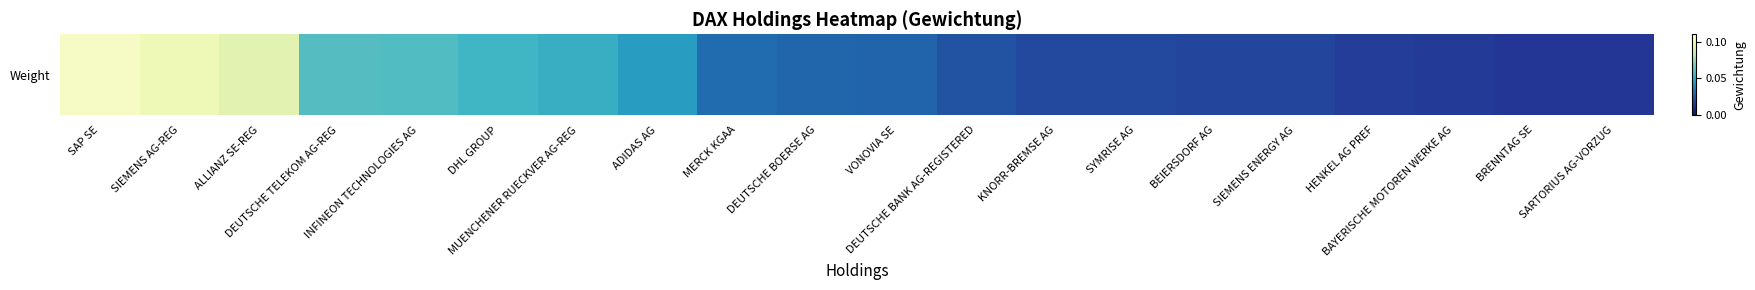

List the labels in order of value, largest first.

SAP SE, SIEMENS AG-REG, ALLIANZ SE-REG, DEUTSCHE TELEKOM AG-REG, INFINEON TECHNOLOGIES AG, DHL GROUP, MUENCHENER RUECKVER AG-REG, ADIDAS AG, MERCK KGAA, DEUTSCHE BOERSE AG, VONOVIA SE, DEUTSCHE BANK AG-REGISTERED, KNORR-BREMSE AG, SYMRISE AG, BEIERSDORF AG, SIEMENS ENERGY AG, HENKEL AG PREF, BAYERISCHE MOTOREN WERKE AG, BRENNTAG SE, SARTORIUS AG-VORZUG